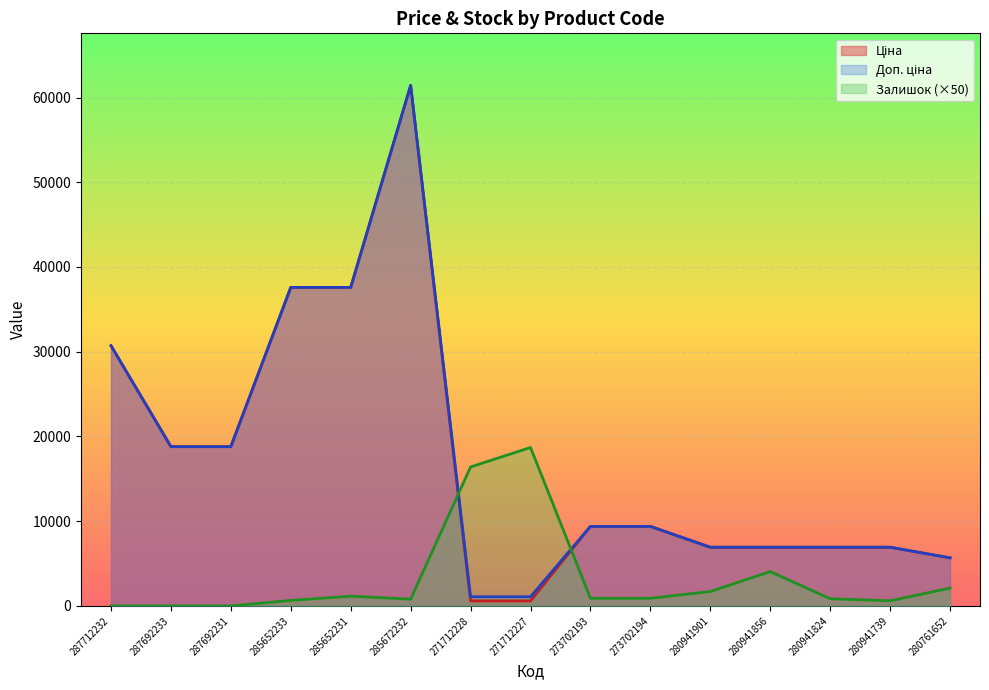

The value of Доп. ціна at 280941856 is 6925.7. True or false?

True